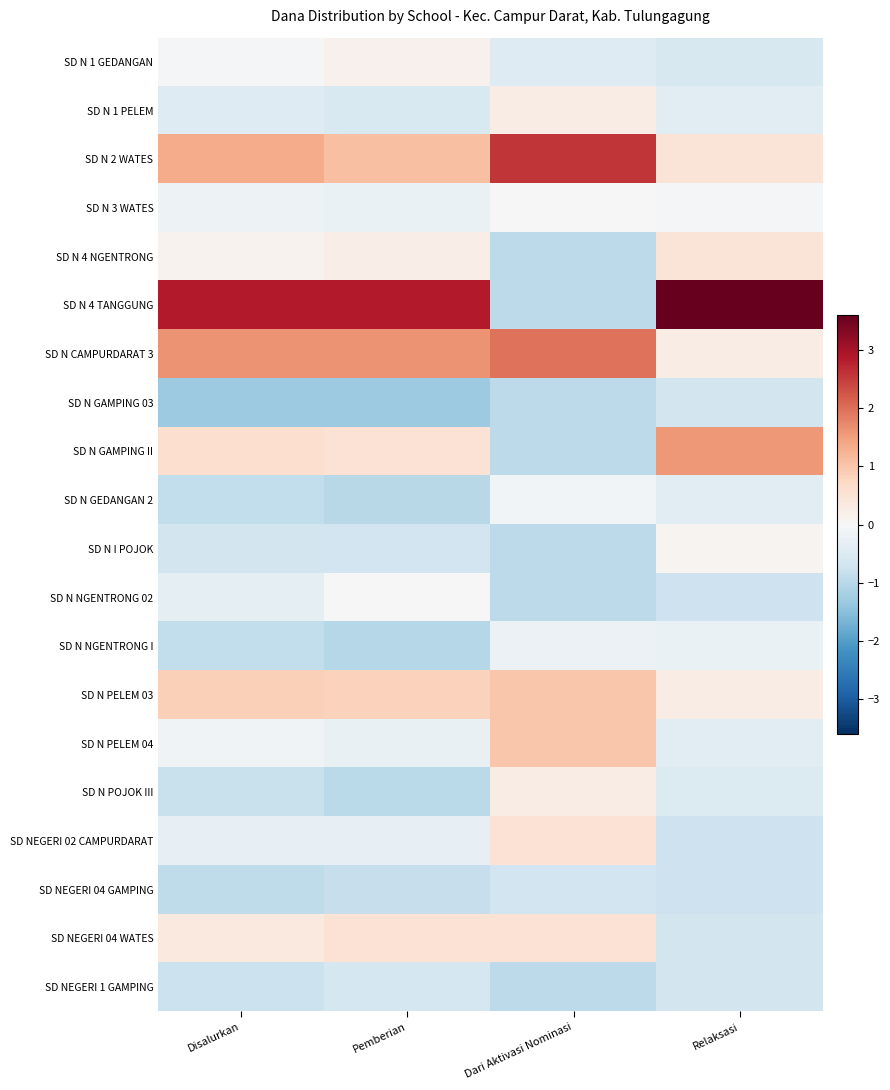

Rank the series at Pemberian from lowest to highest value.

SD N GAMPING 03, SD N NGENTRONG I, SD N GEDANGAN 2, SD N POJOK III, SD NEGERI 04 GAMPING, SD N I POJOK, SD NEGERI 1 GAMPING, SD N 1 PELEM, SD NEGERI 02 CAMPURDARAT, SD N PELEM 04, SD N 3 WATES, SD N NGENTRONG 02, SD N 1 GEDANGAN, SD N 4 NGENTRONG, SD N GAMPING II, SD NEGERI 04 WATES, SD N PELEM 03, SD N 2 WATES, SD N CAMPURDARAT 3, SD N 4 TANGGUNG